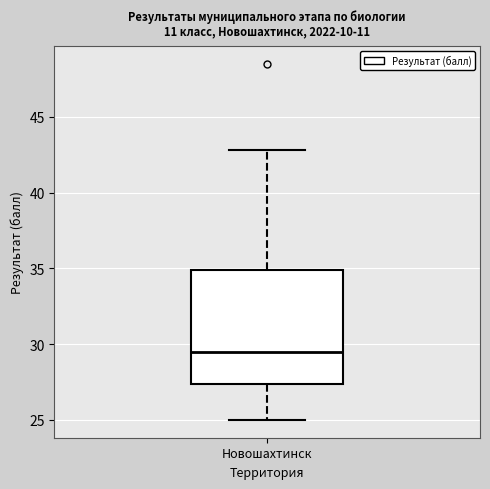

Transcribe this box plot: give where the median line is, the range the box spans, and where the two whiskers end, as read against the y-axis. The values are not printed on the chart, so give them approximately, as read against the axis.

median 29.5, box 27.5 to 35.0, whiskers 25.0 to 43.0